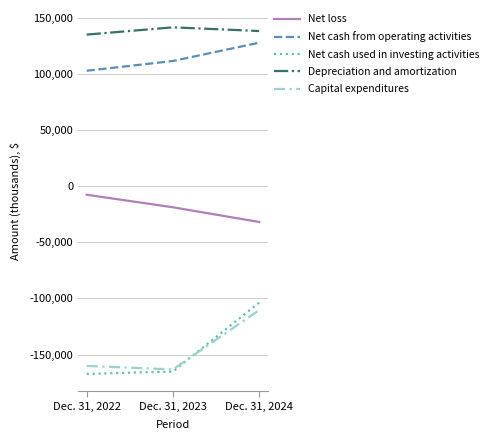

Is the value of Net loss at Dec. 31, 2024 greater than the value of Net cash used in investing activities at Dec. 31, 2024?

Yes